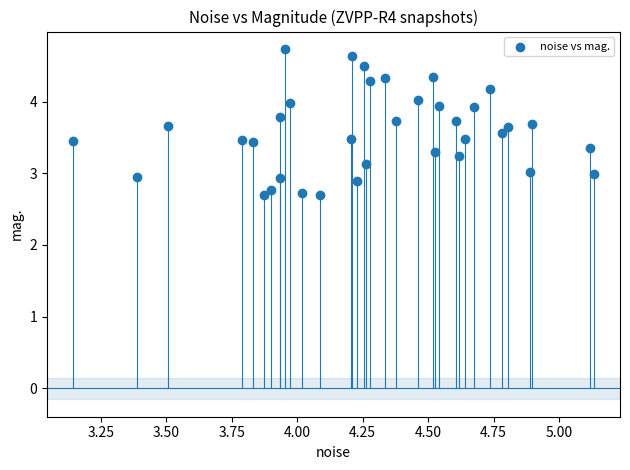

What is the range of X values (max minus min)?

2.0